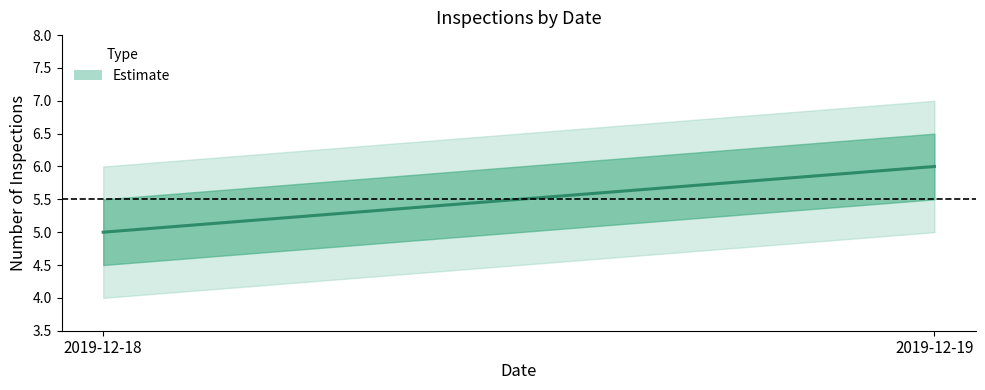

What is the value of the 2nd point from the left?

6